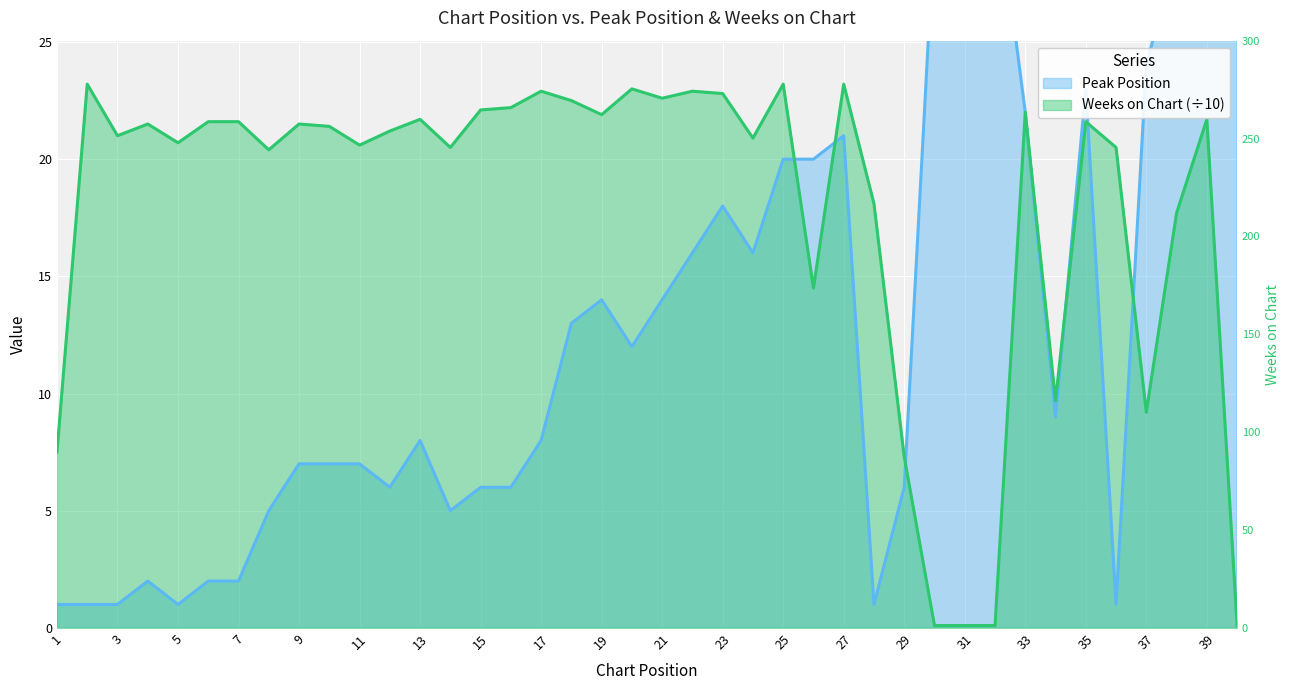

The value of Weeks on Chart at 11 is 8.3. True or false?

False